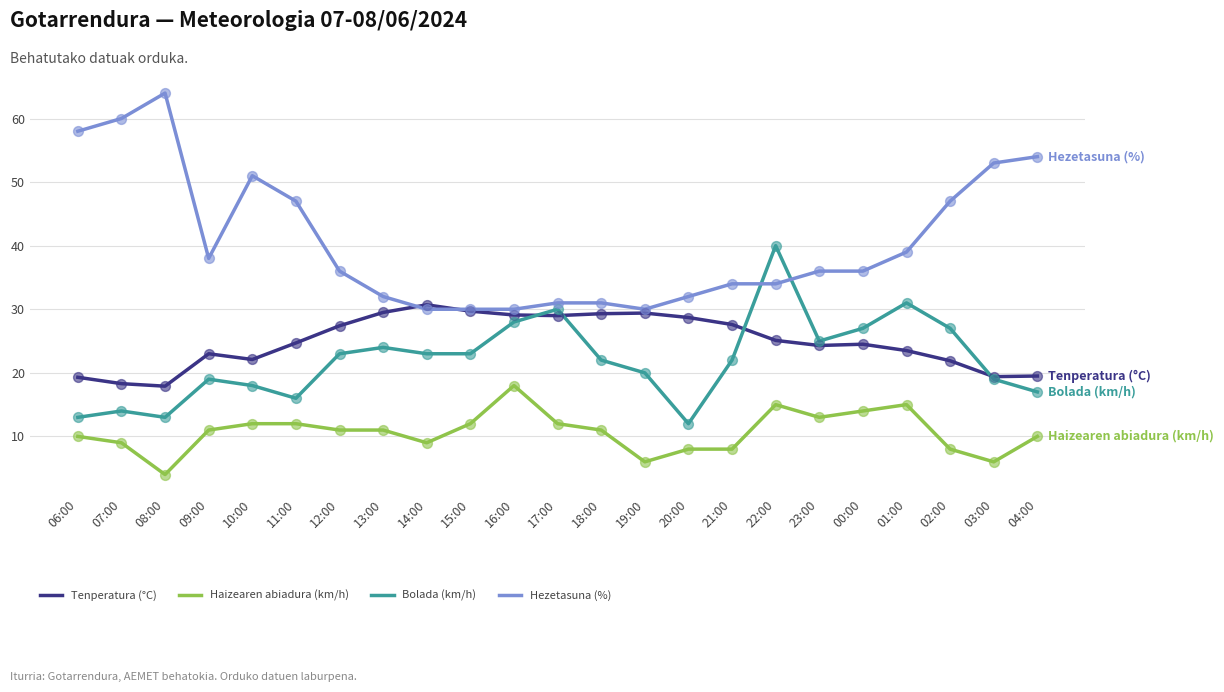

What are all the series names shown in the legend?

Tenperatura (°C), Haizearen abiadura (km/h), Bolada (km/h), Hezetasuna (%)